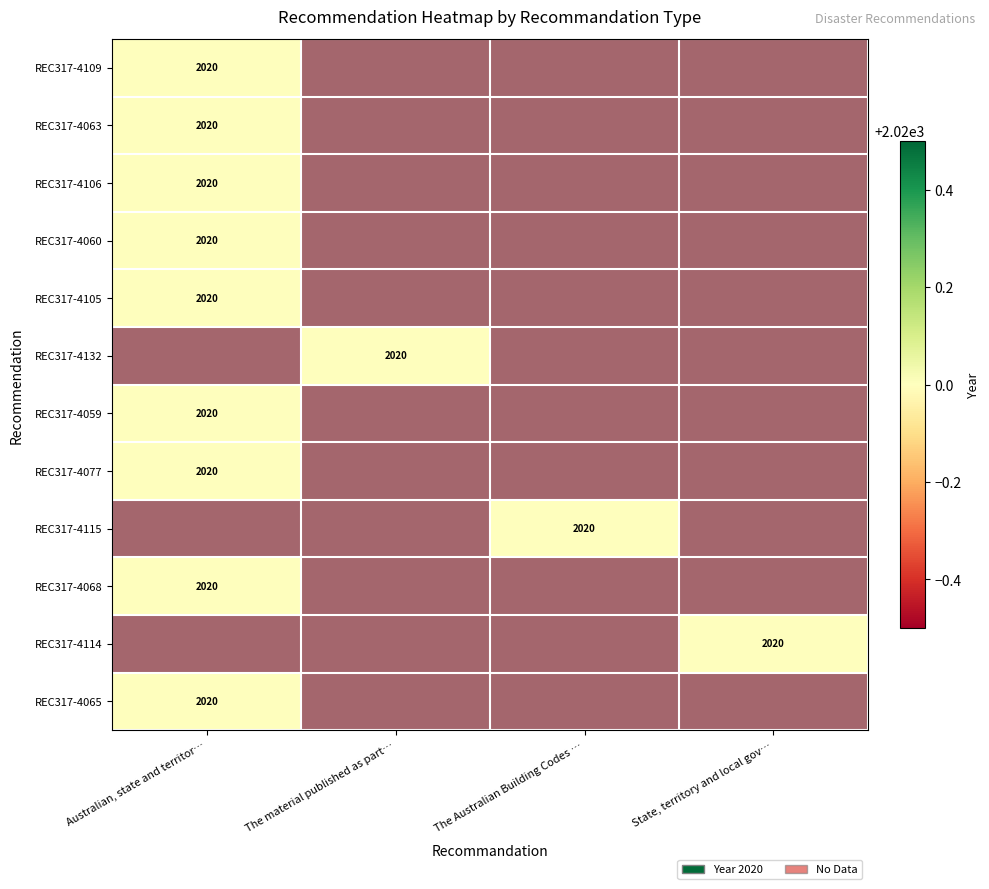

Which series has the largest range (max minus min)?

REC317-4132